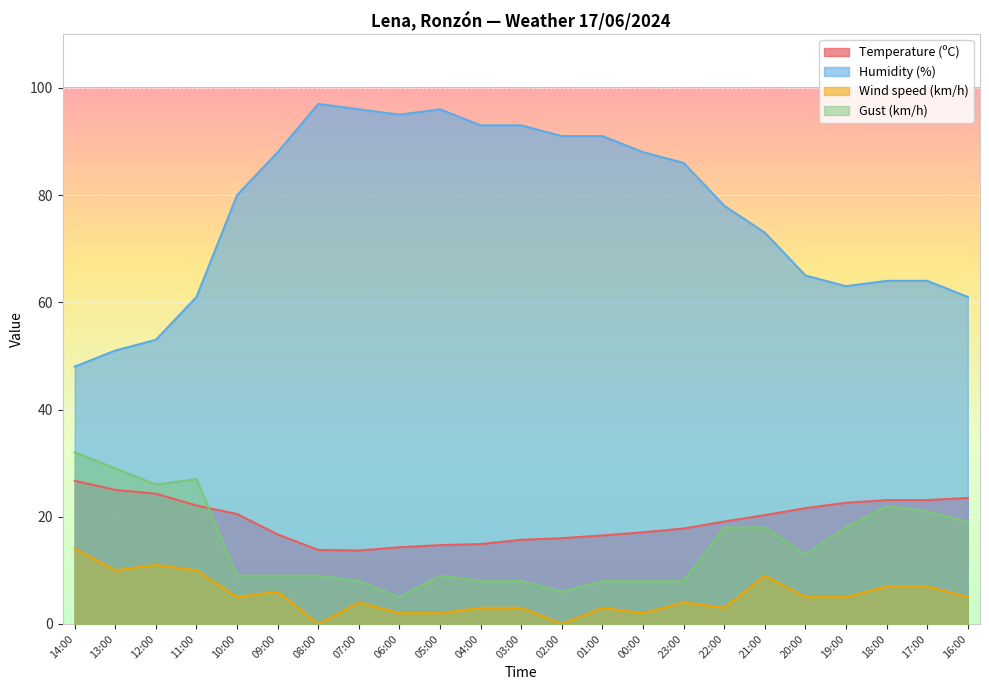

True or false: Temperature (ºC) and Humidity (%) intersect in this chart.

False